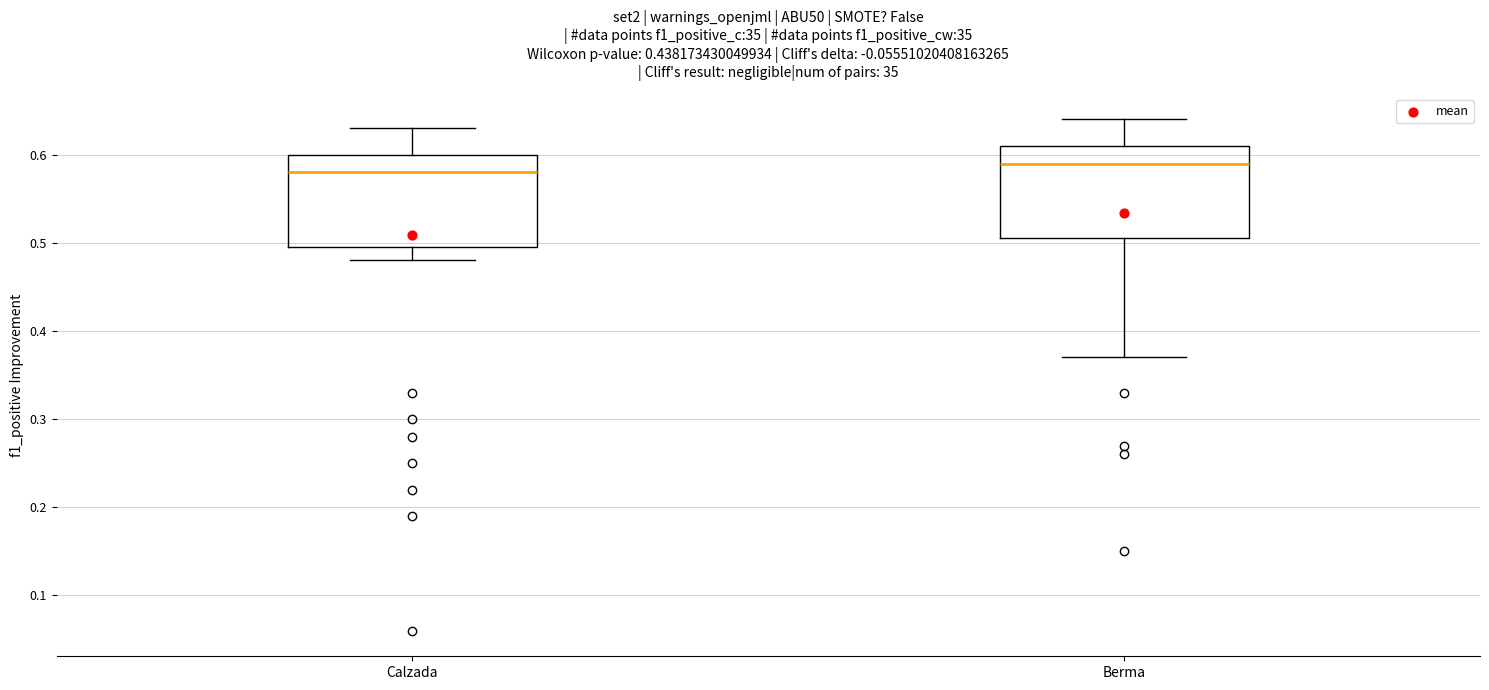

Where does the median line of the box for Berma sit on the y-axis? The values are not printed on the chart, so give them approximately, as read against the axis.

0.59